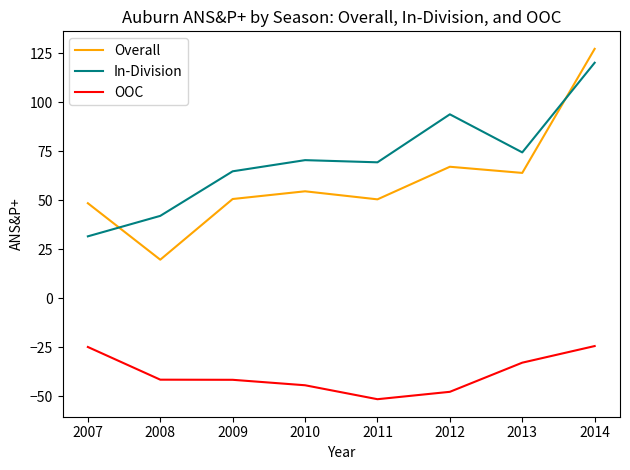

What are all the series names shown in the legend?

Overall, In-Division, OOC